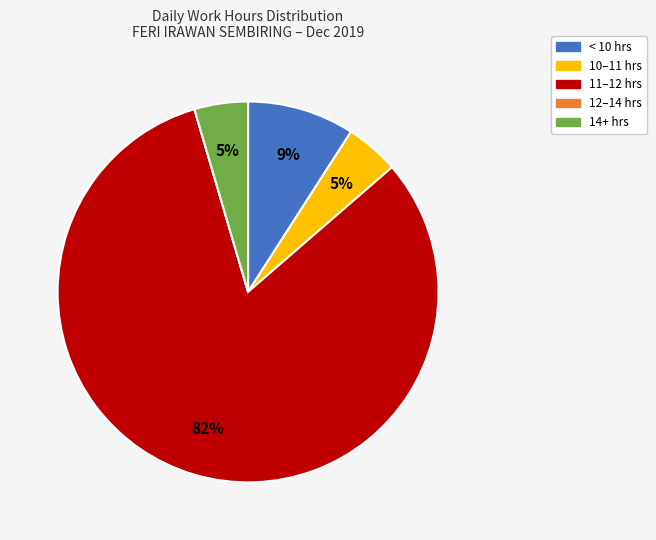

Does any single category account for the majority?

Yes